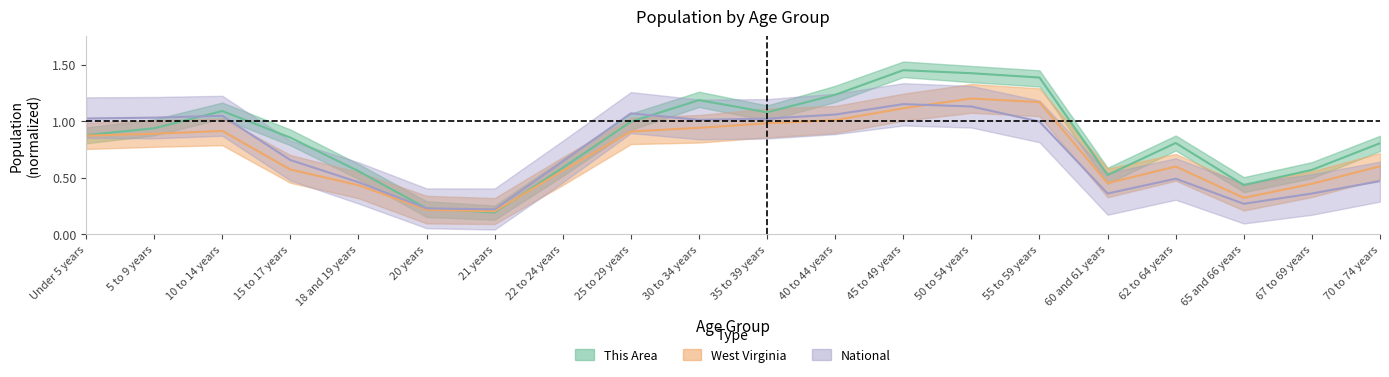

Does the chart have visible grid lines?

No